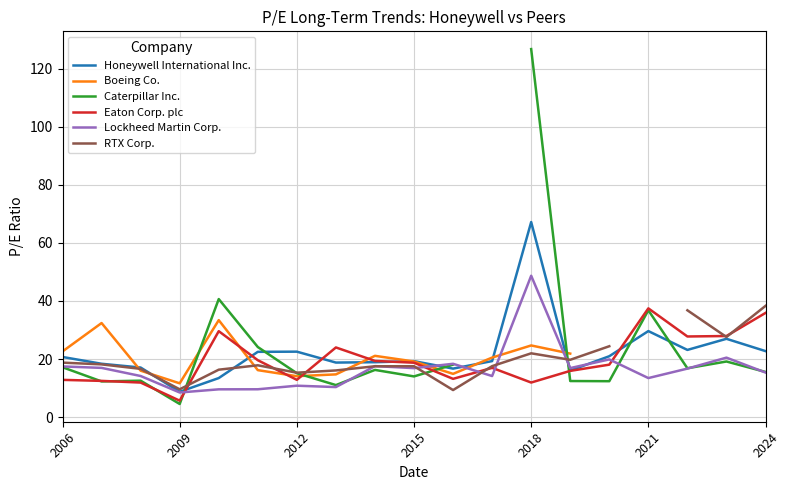

Is it true that Honeywell International Inc. equals 22.7 at 2024?

True